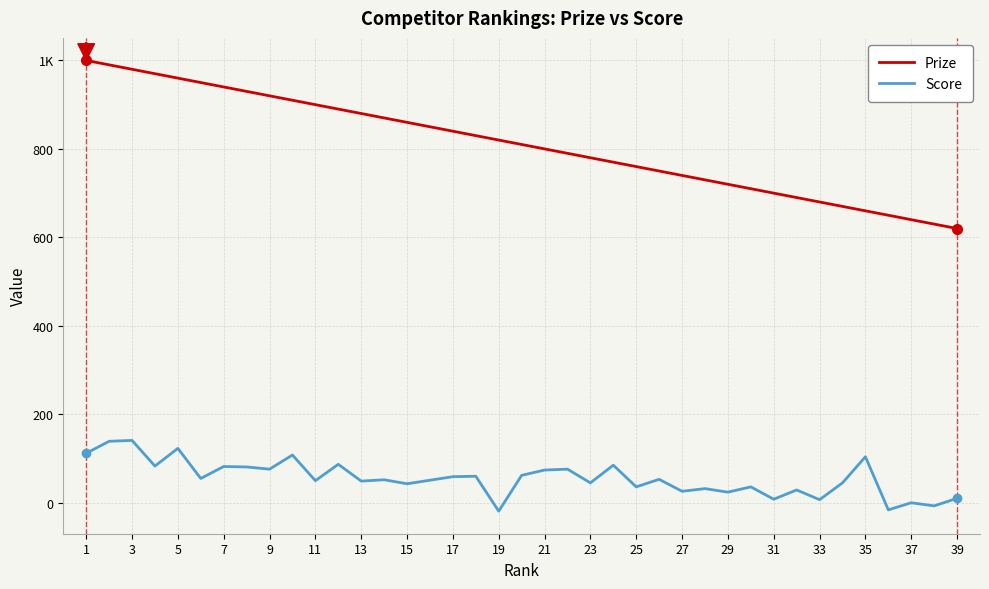

Does the chart have visible grid lines?

Yes